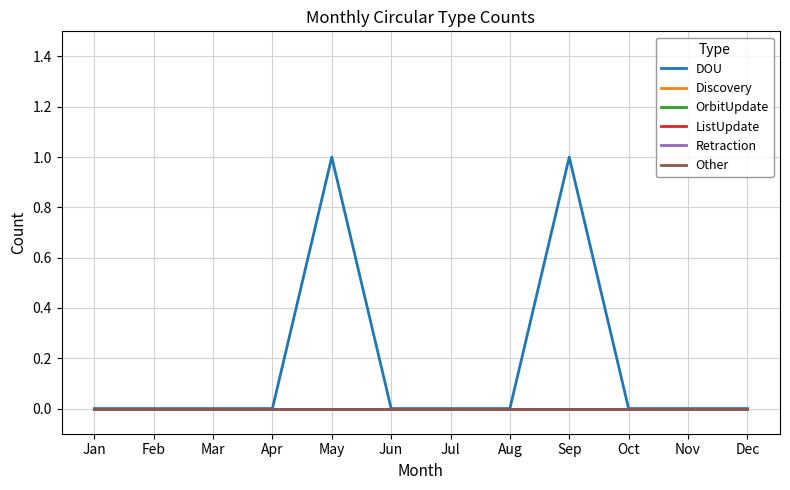

Is this an area chart (filled region under the line)?

No